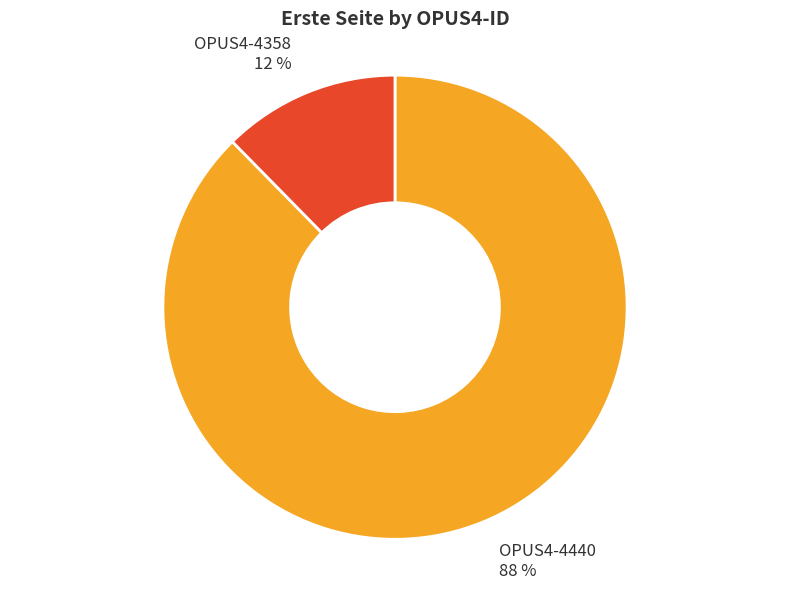

Is there a majority slice in this chart?

Yes